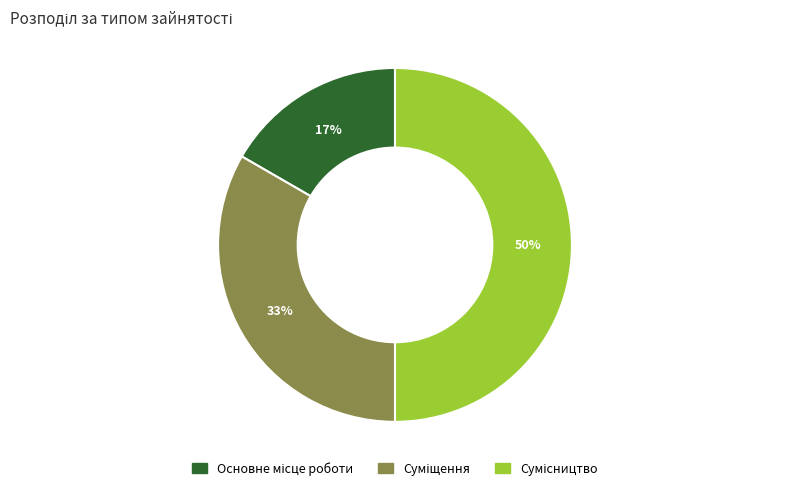

To the nearest percent, what is the average slice percentage?

33%